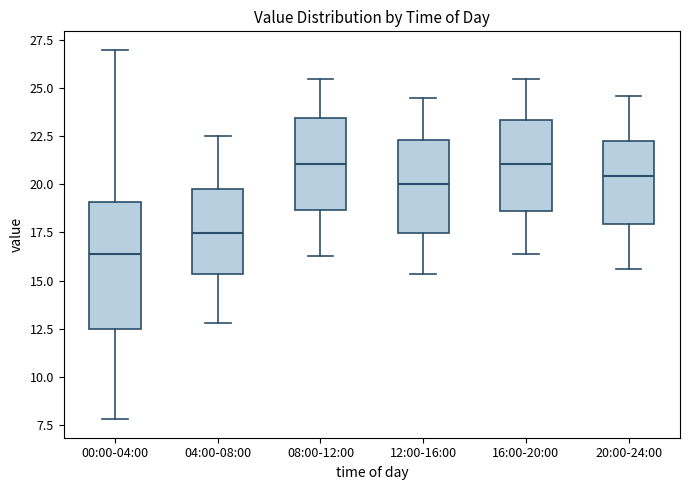

Where is the lower edge of the box for 00:00-04:00 on the y-axis? The values are not printed on the chart, so give them approximately, as read against the axis.

12.5